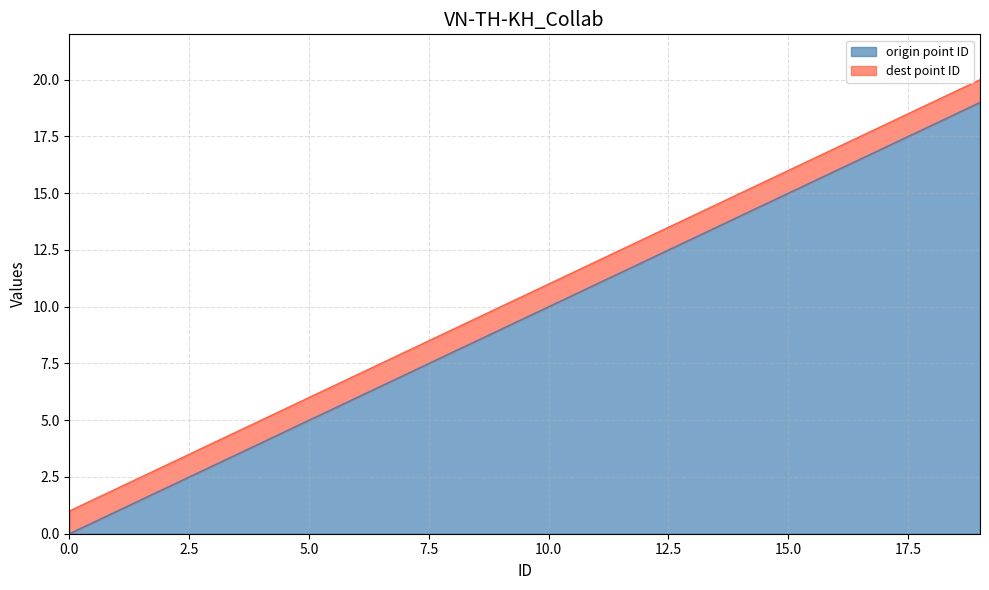

True or false: dest point ID and origin point ID intersect in this chart.

False